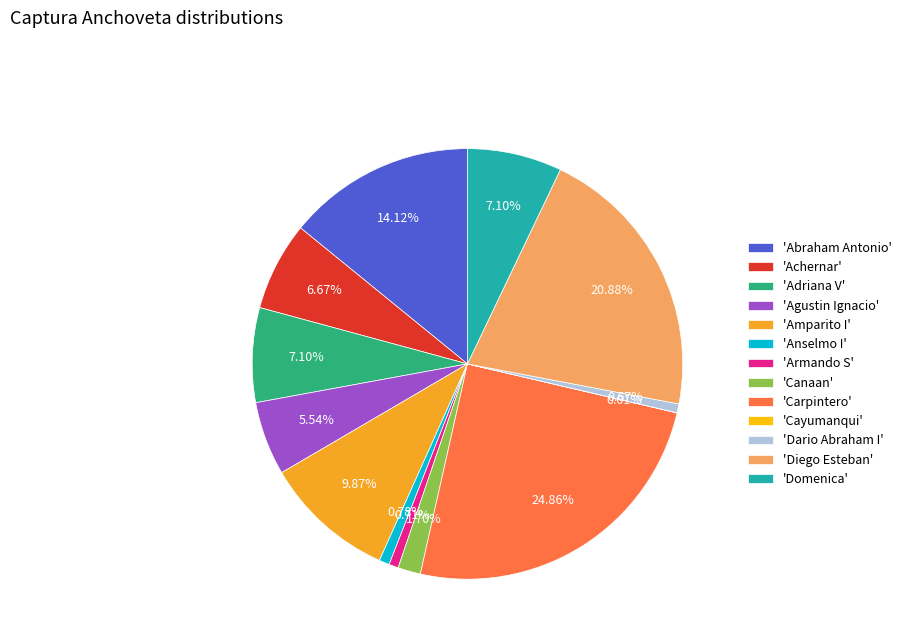

What is the ratio of the value at 'Achernar' to the value at 'Domenica'?

0.9